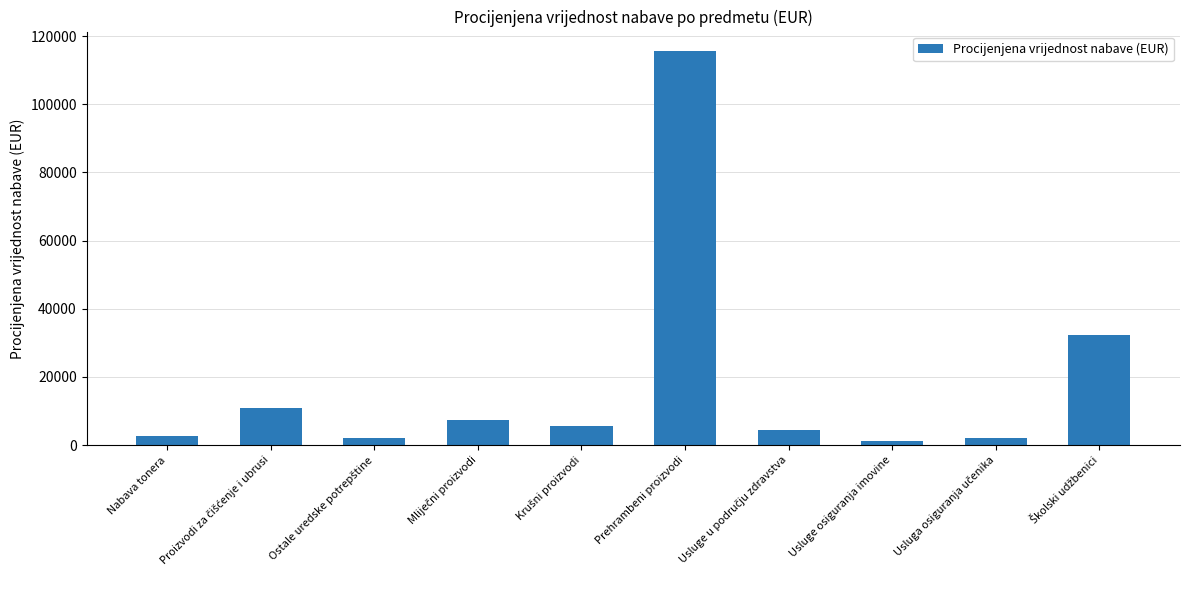

The value at Prehrambeni proizvodi is 77062. True or false?

False